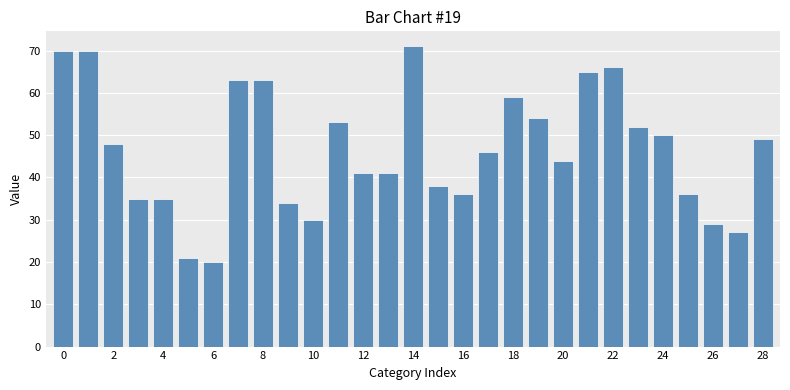

What is the maximum value shown in the chart?

71